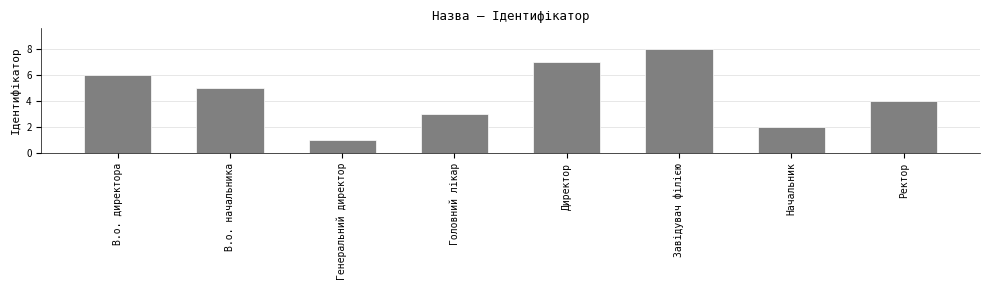

Which label corresponds to the smallest value in the chart?

Генеральний директор